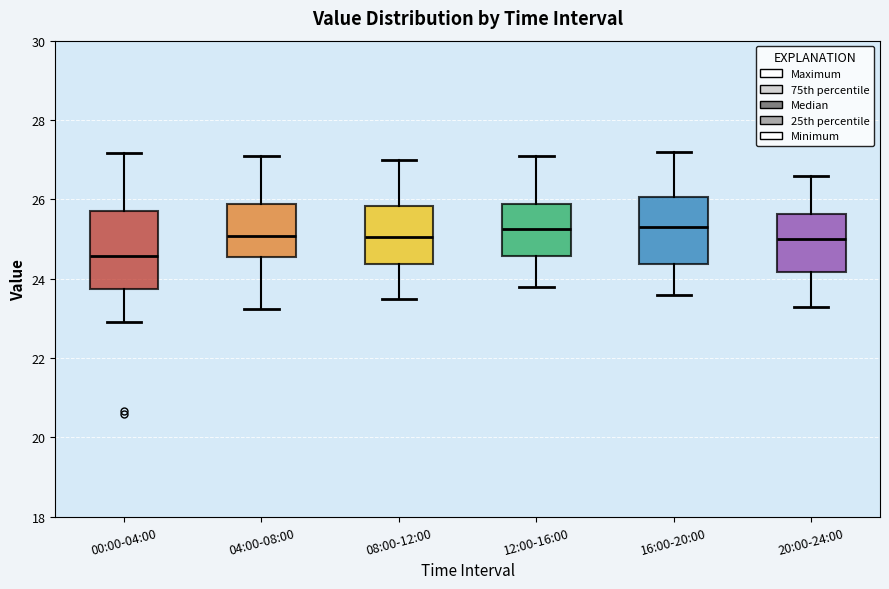

Where is the lower edge of the box for 12:00-16:00 on the y-axis? The values are not printed on the chart, so give them approximately, as read against the axis.

24.6